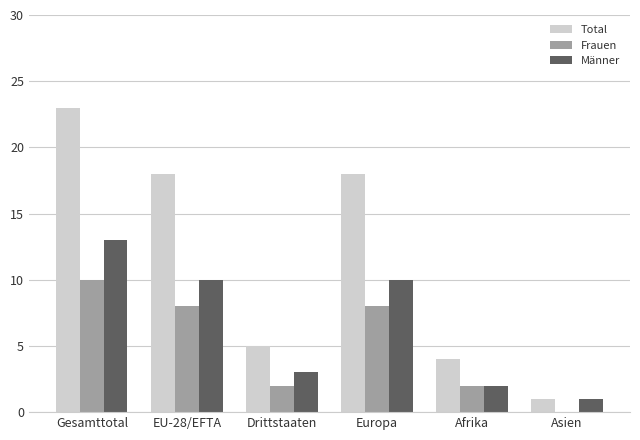

At which category is the sum across all series the highest?

Gesamttotal